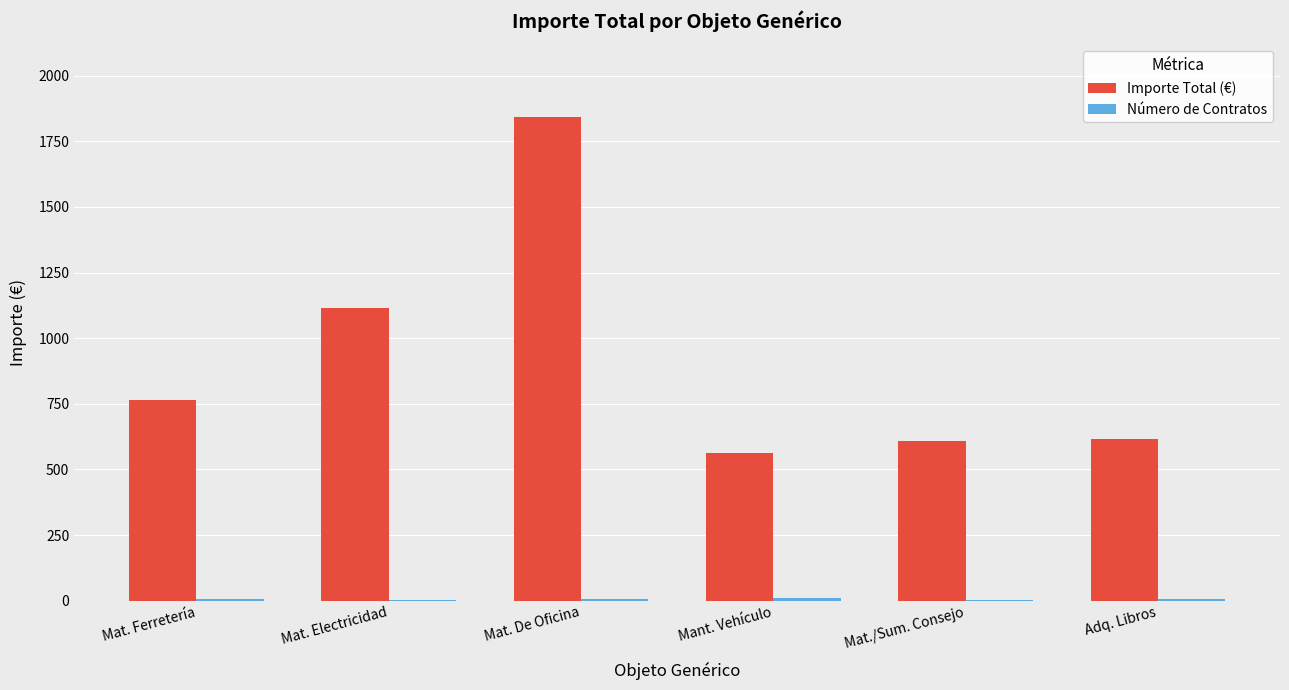

Which series has the largest total across all categories?

Importe Total (€)